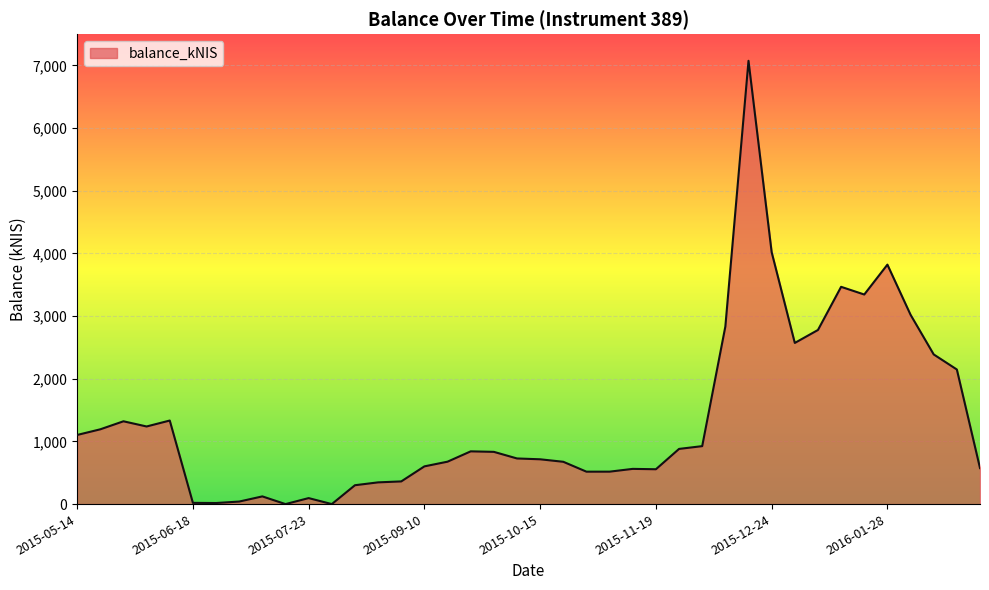

What is the difference between the maximum and minimum values?

7074.9